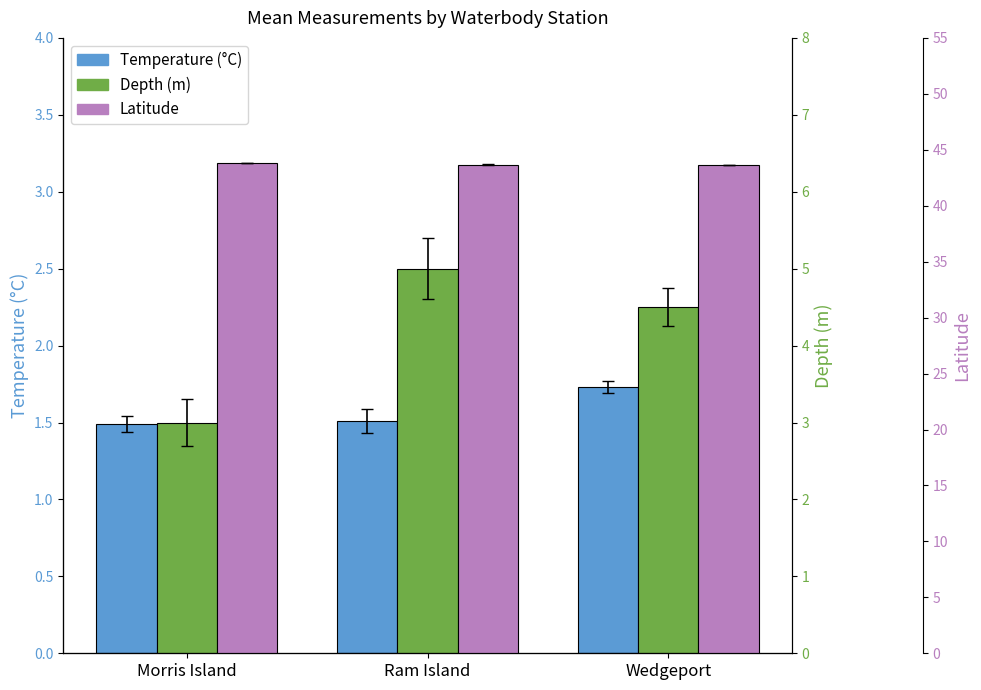

Which has a higher value, Ram Island or Wedgeport?

Wedgeport